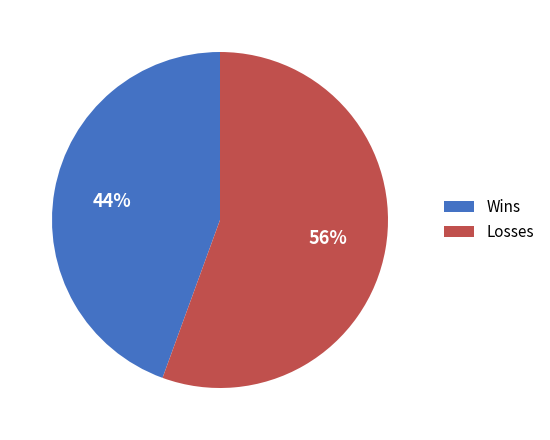

Is the sum of Wins and Losses greater than half?

Yes